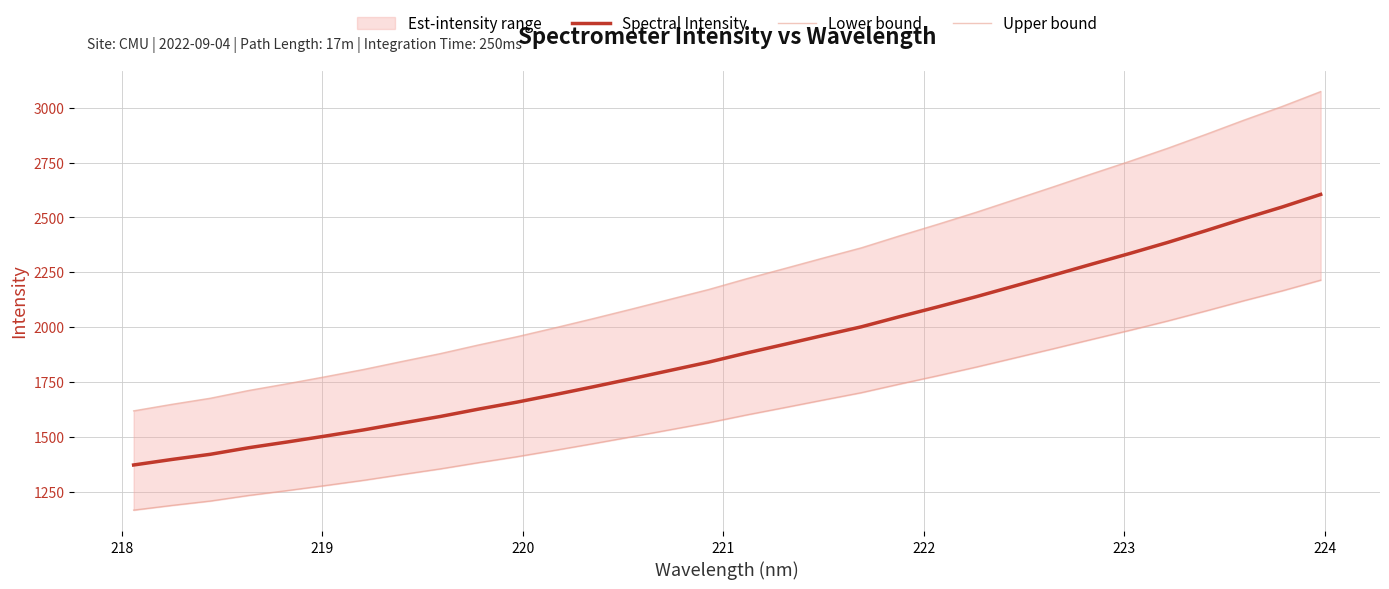

Is this an area chart (filled region under the line)?

No